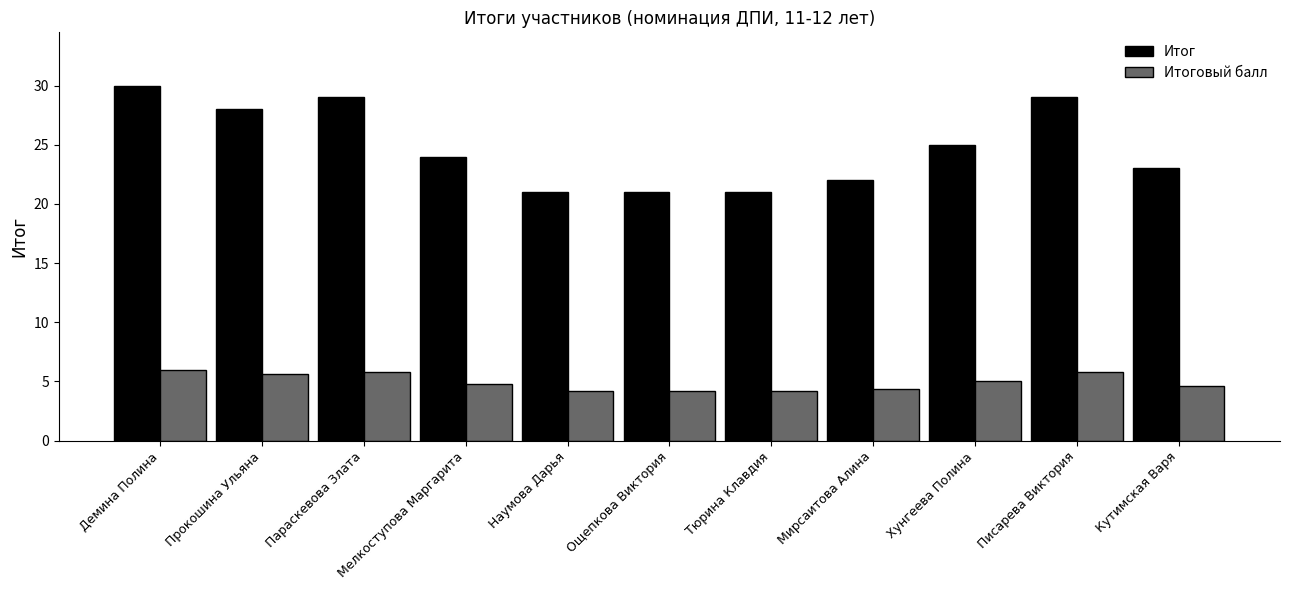

What is the difference between the maximum and minimum values in the Итоговый балл series?

1.8